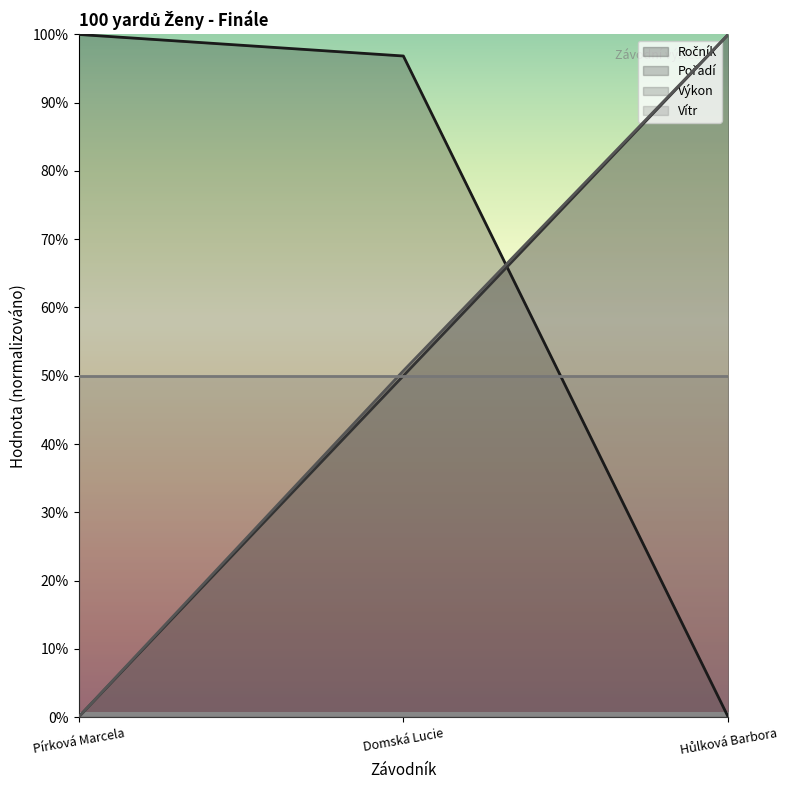

What is the difference between the maximum and minimum values in the Ročník series?

100.0